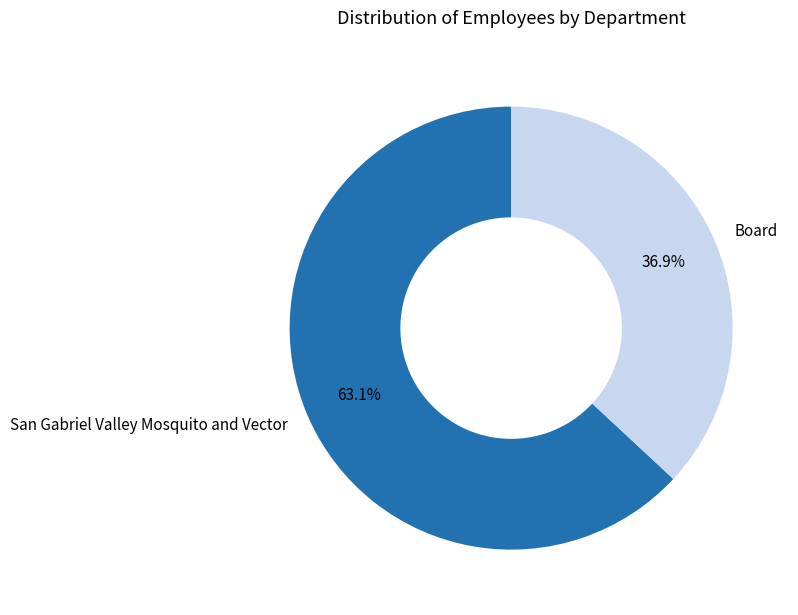

Which slice represents more than half of the pie?

San Gabriel Valley Mosquito and Vector